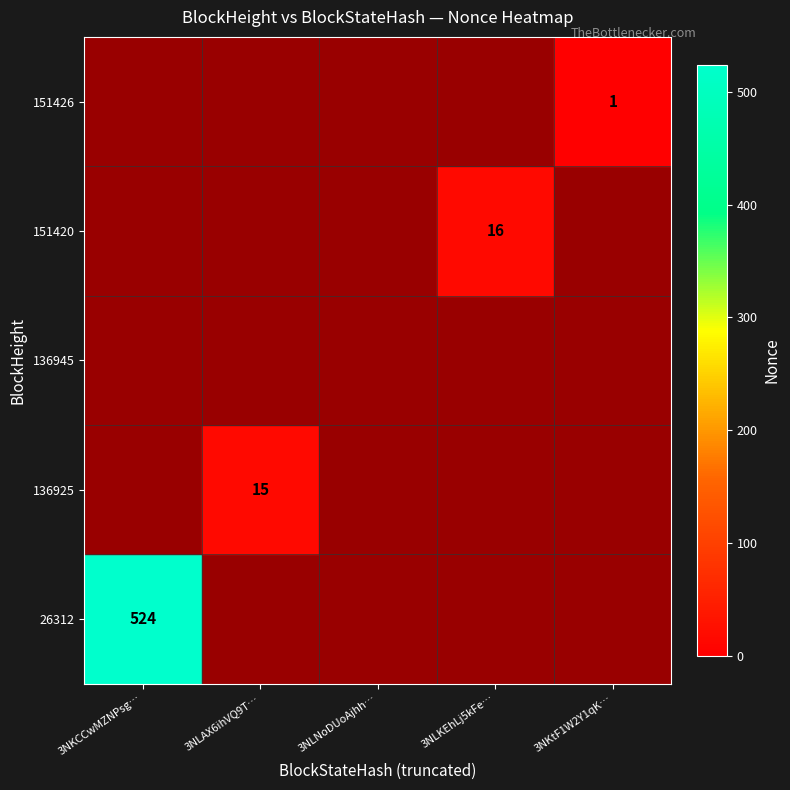

True or false: 151420 has a value of 16 at 3NLKEhLj5kFe….

True